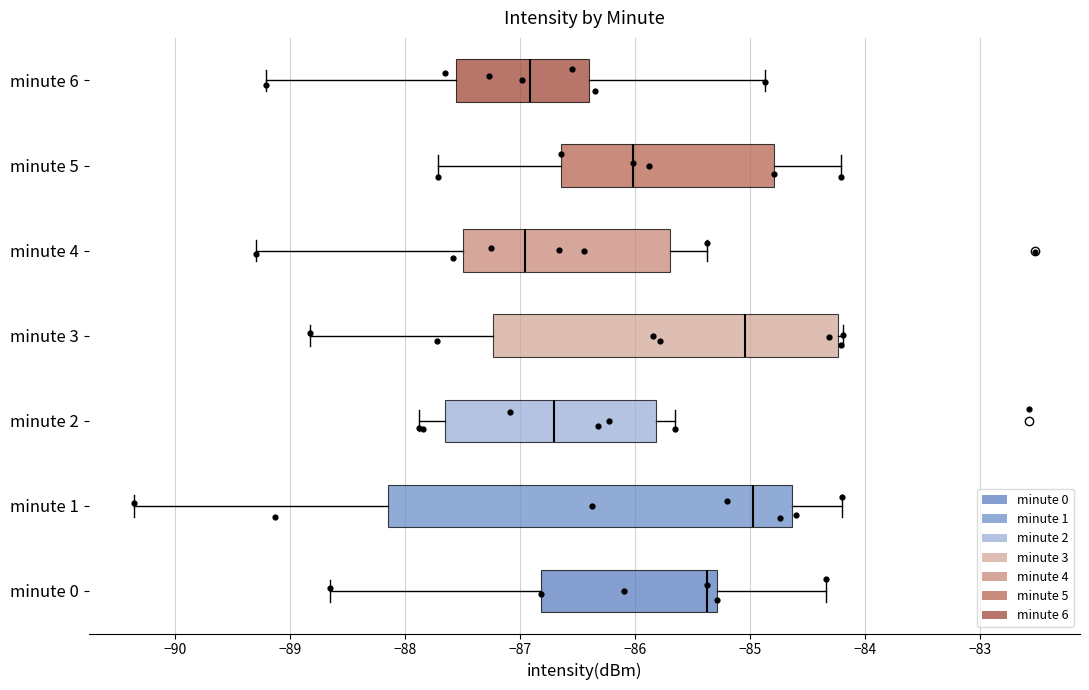

Where is the left edge of the box for minute 3 on the x-axis? The values are not printed on the chart, so give them approximately, as read against the axis.

-87.2